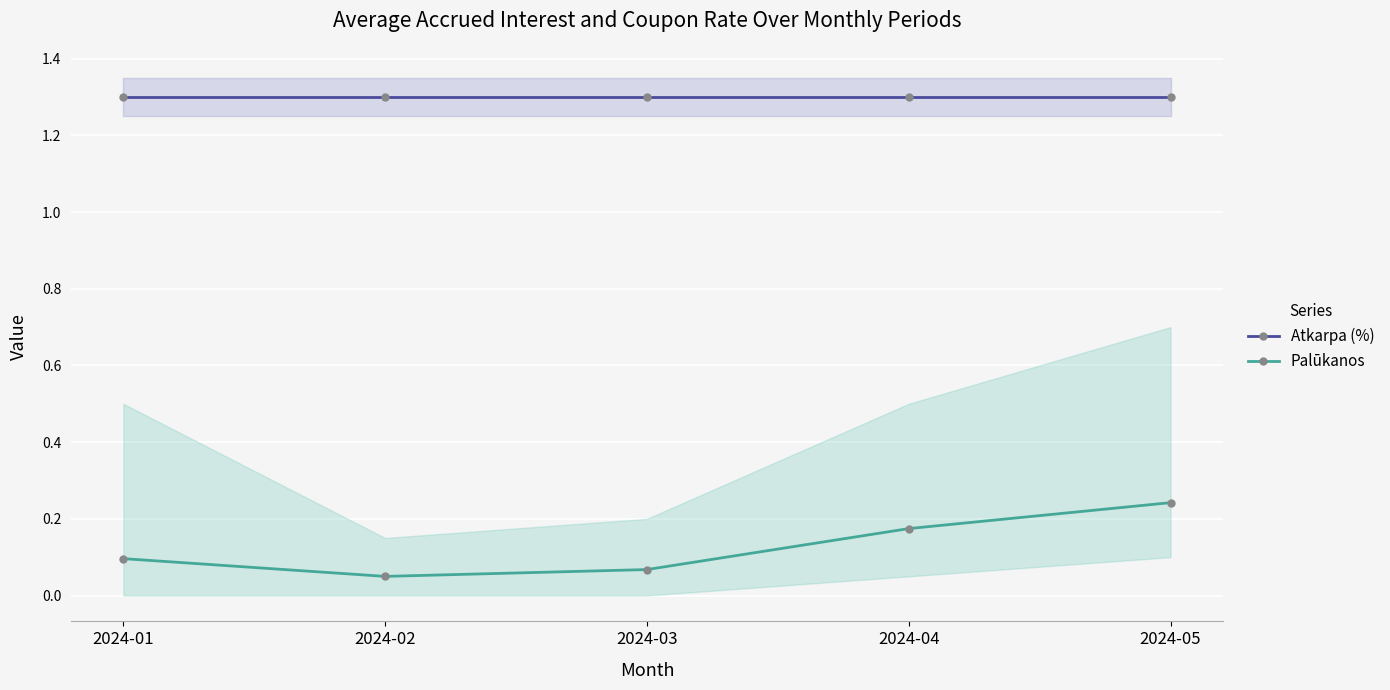

True or false: Atkarpa (%) and Palūkanos intersect in this chart.

False